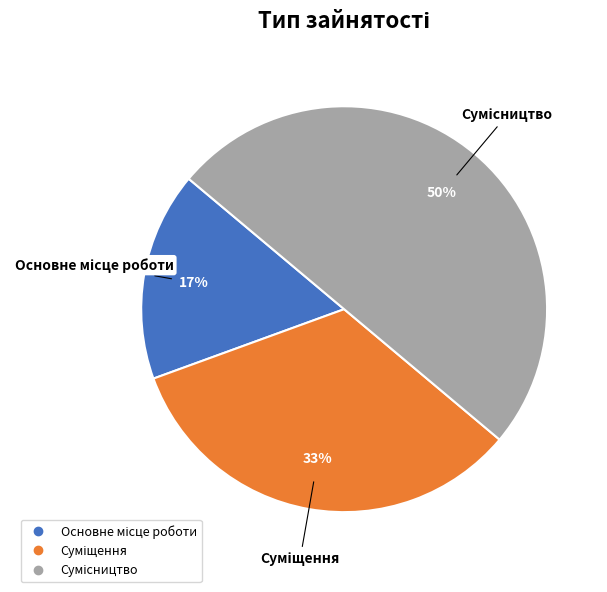

To the nearest percent, what is the average slice percentage?

33%